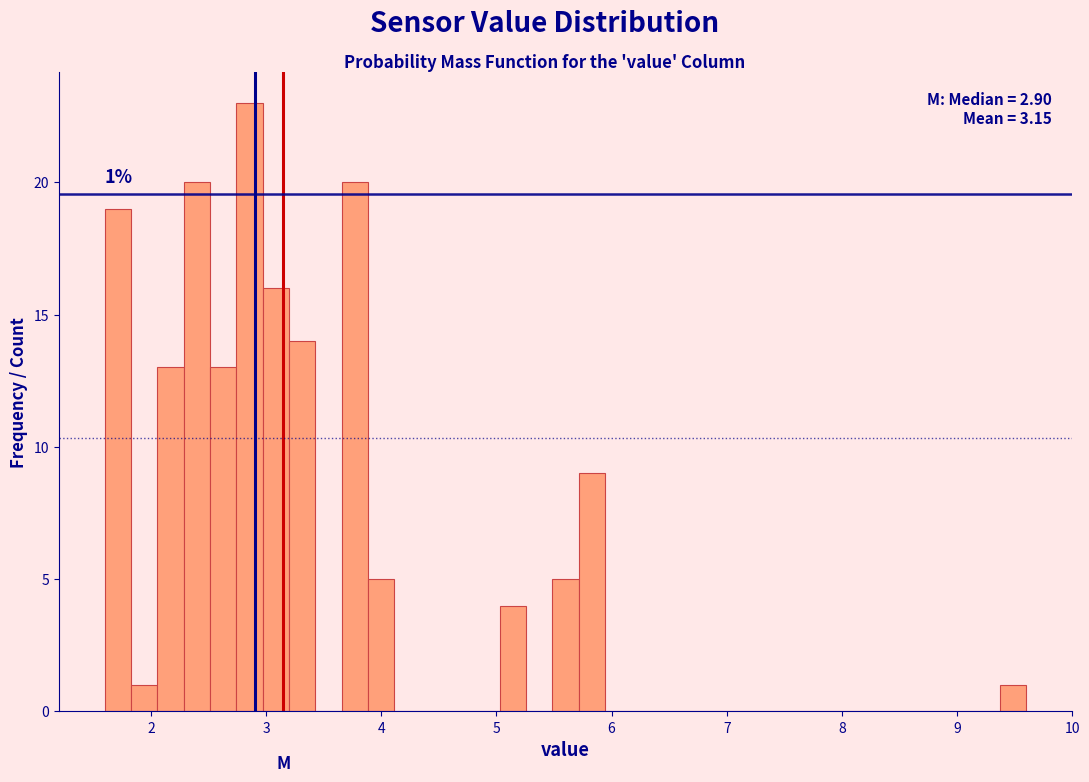

Around what value on the x-axis is the tallest bar? Give the approximate position of its centre, as read against the axis.

2.9